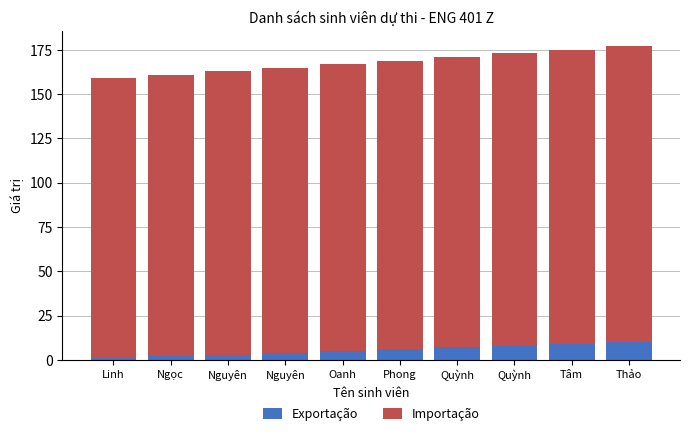

The value of Importação at Oanh is 162. True or false?

True